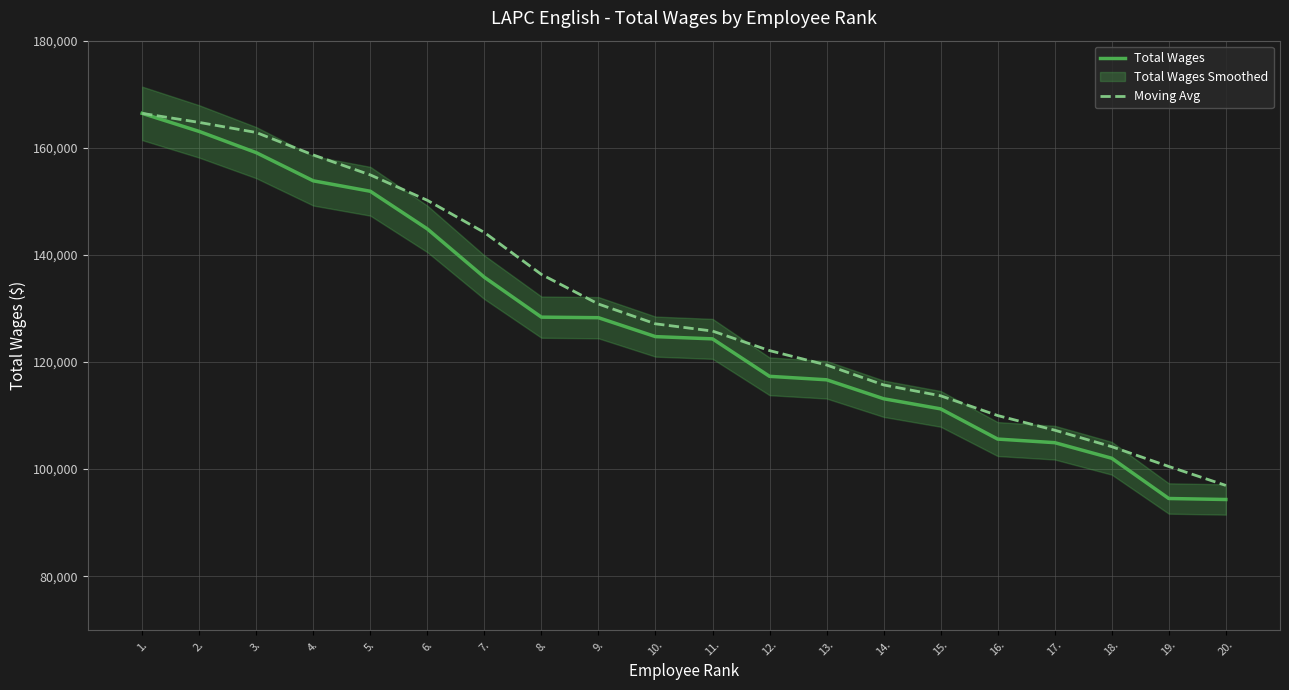

The value of Moving Avg at 11. is 50158.0. True or false?

False